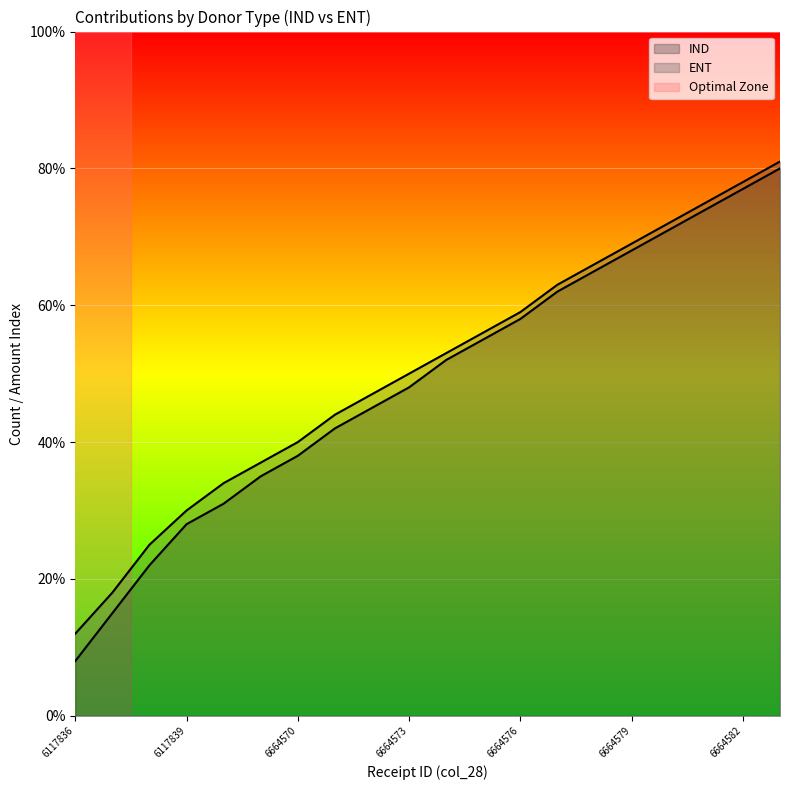

Reading left to right, extract all data points from this chart.

IND: 6117836=8	6117837=15	6117838=22	6117839=28	6664529=31	6664569=35	6664570=38	6664571=42	6664572=45	6664573=48	6664574=52	6664575=55	6664576=58	6664577=62	6664578=65	6664579=68	6664580=71	6664581=74	6664582=77	6664583=80
ENT: 6117836=12	6117837=18	6117838=25	6117839=30	6664529=34	6664569=37	6664570=40	6664571=44	6664572=47	6664573=50	6664574=53	6664575=56	6664576=59	6664577=63	6664578=66	6664579=69	6664580=72	6664581=75	6664582=78	6664583=81